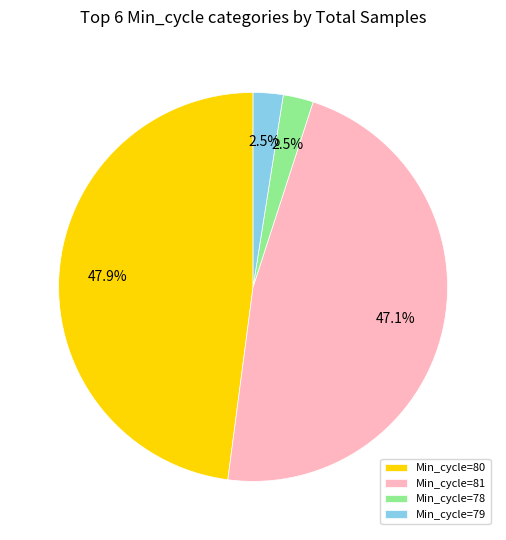

Between Min_cycle=80 and Min_cycle=79, which is larger?

Min_cycle=80